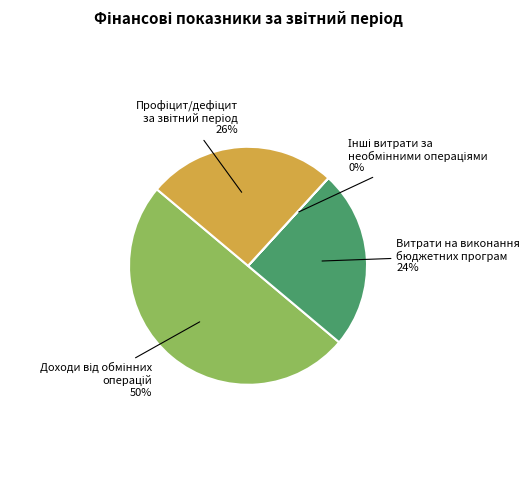

Is Витрати на виконання бюджетних програм the majority of the pie?

No